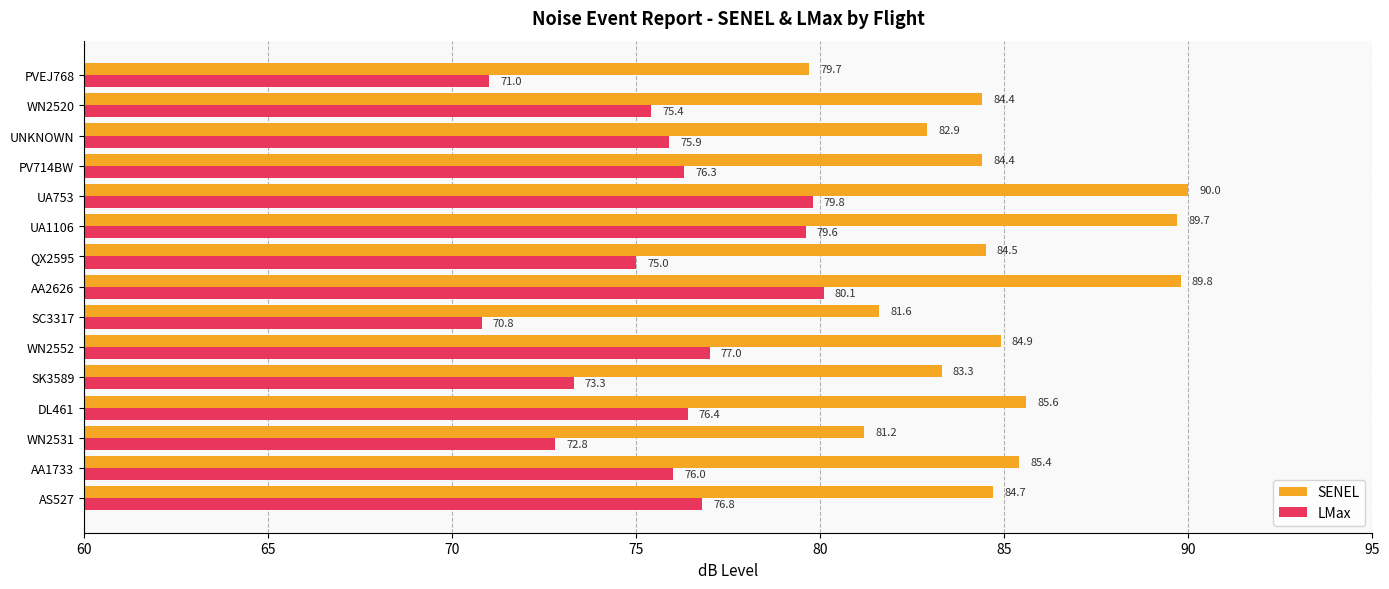

Is it true that LMax equals 47.4 at QX2595?

False